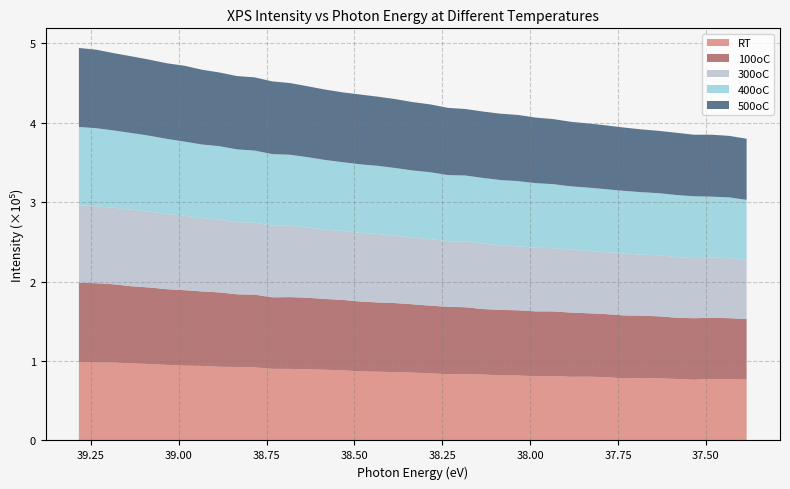

Reading left to right, what are all the values shown in this chart?

RT: 39.284=98819.5	39.234=98133.0	39.184=98063.7	39.134=97027.1	39.084=96231.5	39.034=95154.1	38.984=94181.7	38.934=93824.0	38.884=92778.8	38.834=92475.5	38.784=92047.2	38.734=90136.0	38.684=90059.9	38.634=89553.8	38.584=88997.5	38.534=88382.2	38.484=86915.7	38.434=86504.1	38.384=86059.1	38.334=85343.6	38.284=84450.4	38.234=83455.1	38.184=83582.7	38.134=83017.3	38.084=81796.9	38.034=81726.8	37.984=80899.5	37.934=81214.6	37.884=80174.5	37.834=80294.4	37.784=79700.9	37.734=78135.8	37.684=78630.9	37.634=78232.8	37.584=77384.6	37.534=76431.7	37.484=77397.8	37.434=77009.0	37.384=76577.2
100oC: 39.284=99718.2	39.234=99800.3	39.184=98523.0	39.134=97030.2	39.084=96404.0	39.034=95267.5	38.984=95014.0	38.934=93813.3	38.884=93576.3	38.834=91510.1	38.784=91529.9	38.734=90084.0	38.684=90398.5	38.634=90181.7	38.584=89115.9	38.534=88619.9	38.484=88012.7	38.434=87248.0	38.384=86883.0	38.334=86077.5	38.284=85231.8	38.234=84802.7	38.184=84110.4	38.134=82392.0	38.084=82617.6	38.034=82123.6	37.984=81578.6	37.934=81226.5	37.884=80827.5	37.834=79808.6	37.784=79349.8	37.734=79329.1	37.684=78381.3	37.634=78071.3	37.584=77146.0	37.534=77429.9	37.484=77127.0	37.434=76942.3	37.384=76303.9
300oC: 39.284=97272.3	39.234=96645.5	39.184=96333.3	39.134=96378.7	39.084=95433.9	39.034=94869.4	38.984=93857.3	38.934=92378.2	38.884=91525.8	38.834=90898.7	38.784=90500.4	38.734=90127.7	38.684=89801.6	38.634=88371.1	38.584=87283.6	38.534=86670.2	38.484=86407.6	38.434=86073.0	38.384=84756.1	38.334=84047.0	38.284=83751.8	38.234=82501.8	38.184=82901.4	38.134=82385.0	38.084=81177.0	38.034=80545.4	37.984=80162.2	37.934=79560.1	37.884=79131.2	37.834=78715.6	37.784=77993.9	37.734=78036.0	37.684=76899.8	37.634=76889.2	37.584=76459.0	37.534=75664.6	37.484=75850.0	37.434=75560.9	37.384=74734.2
400oC: 39.284=98828.8	39.234=98535.6	39.184=97290.3	39.134=96580.4	39.084=95596.2	39.034=94385.3	38.984=93197.8	38.934=92626.3	38.884=92560.6	38.834=91551.8	38.784=90869.3	38.734=90198.7	38.684=89431.4	38.634=88592.1	38.584=87785.6	38.534=86670.2	38.484=86349.9	38.434=85917.0	38.384=85329.7	38.334=84393.6	38.284=84253.9	38.234=83362.4	38.184=82952.3	38.134=82662.3	38.084=82284.8	38.034=82055.1	37.984=81283.7	37.934=80652.5	37.884=79776.7	37.834=79474.7	37.784=79260.4	37.734=78781.3	37.684=78691.1	37.634=78132.8	37.584=78054.2	37.534=77867.3	37.484=76571.8	37.434=76526.8	37.384=75278.3
500oC: 39.284=99501.3	39.234=98782.5	39.184=97322.3	39.134=96556.9	39.084=95802.5	39.034=95165.1	38.984=95536.2	38.934=94093.6	38.884=92822.1	38.834=92301.6	38.784=92162.9	38.734=91514.5	38.684=90301.2	38.634=89291.3	38.584=88599.6	38.534=87928.9	38.484=87865.4	38.434=87083.4	38.384=86738.7	38.334=86120.3	38.284=85388.0	38.234=84627.5	38.184=83736.5	38.134=83625.2	38.084=83486.0	38.034=83327.5	37.984=82550.8	37.934=81917.4	37.884=81255.5	37.834=80764.6	37.784=80361.4	37.734=79686.4	37.684=79049.9	37.634=78425.3	37.584=78356.8	37.534=77484.0	37.484=77992.3	37.434=77441.6	37.384=76956.7